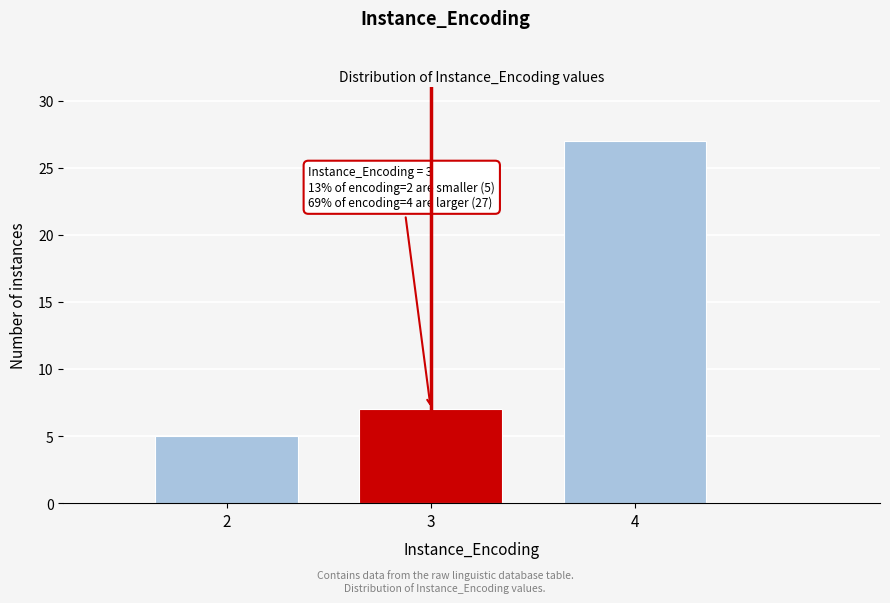

Reading left to right, transcribe all the data shown in this chart.

5	7	27